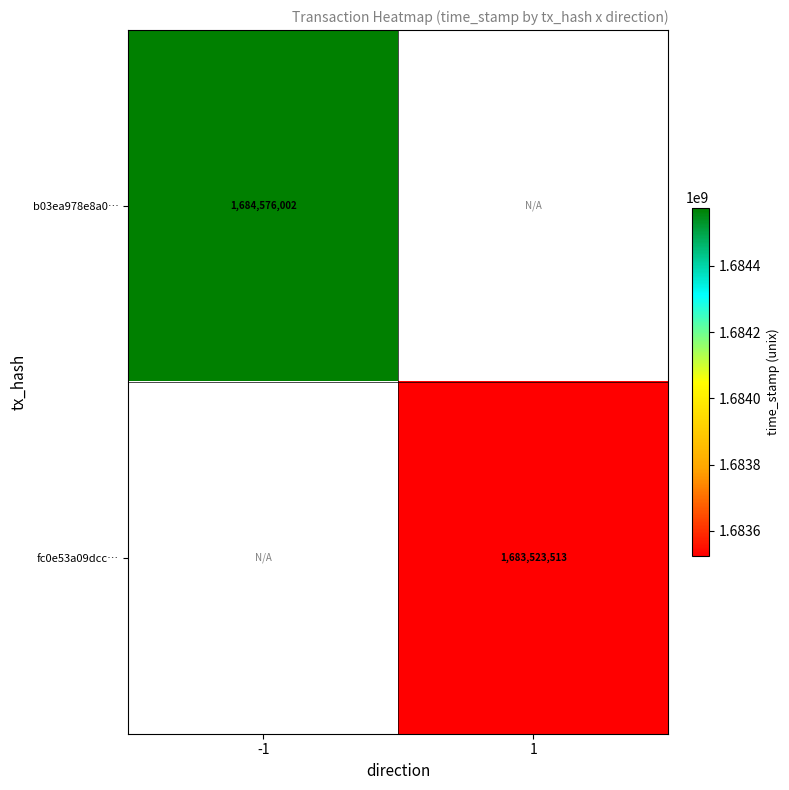

The fc0e53a09dcc… series shows 1683523513 at 1. True or false?

True